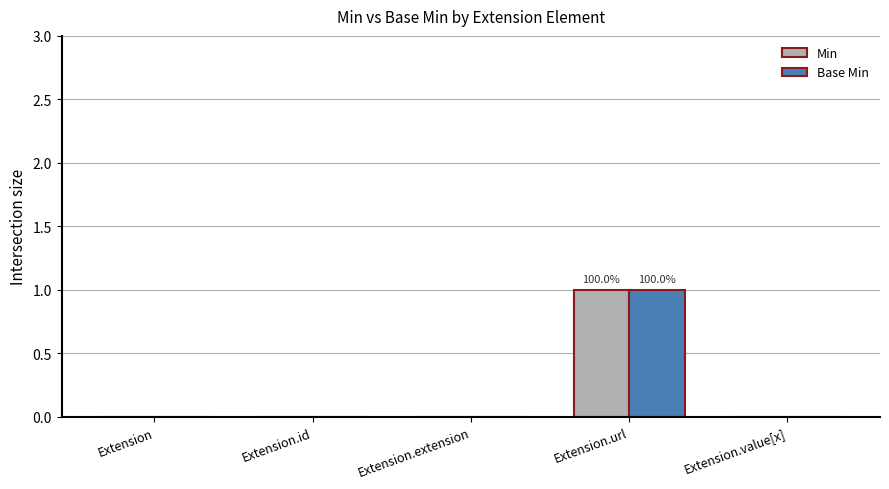

Count the Min values in the range 0 to 1.

5